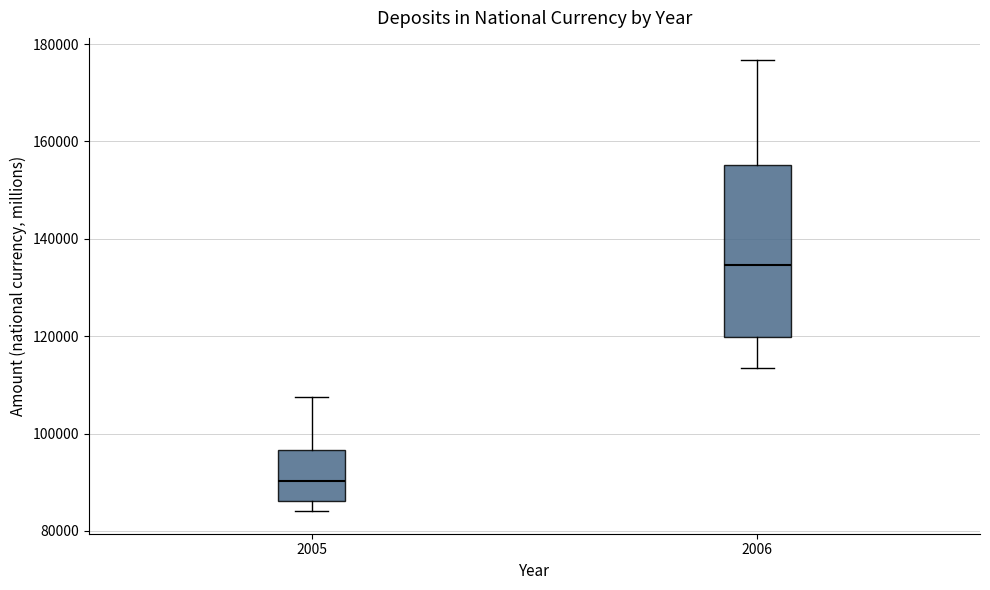

Reading left to right, transcribe this box plot: for each box, give where its median line is, the range the box spans, and where its two whiskers end, as read against the y-axis. The values are not printed on the chart, so give them approximately, as read against the axis.

2005: median 90000, box 86000 to 96000, whiskers 84000 to 108000
2006: median 134000, box 120000 to 156000, whiskers 114000 to 176000